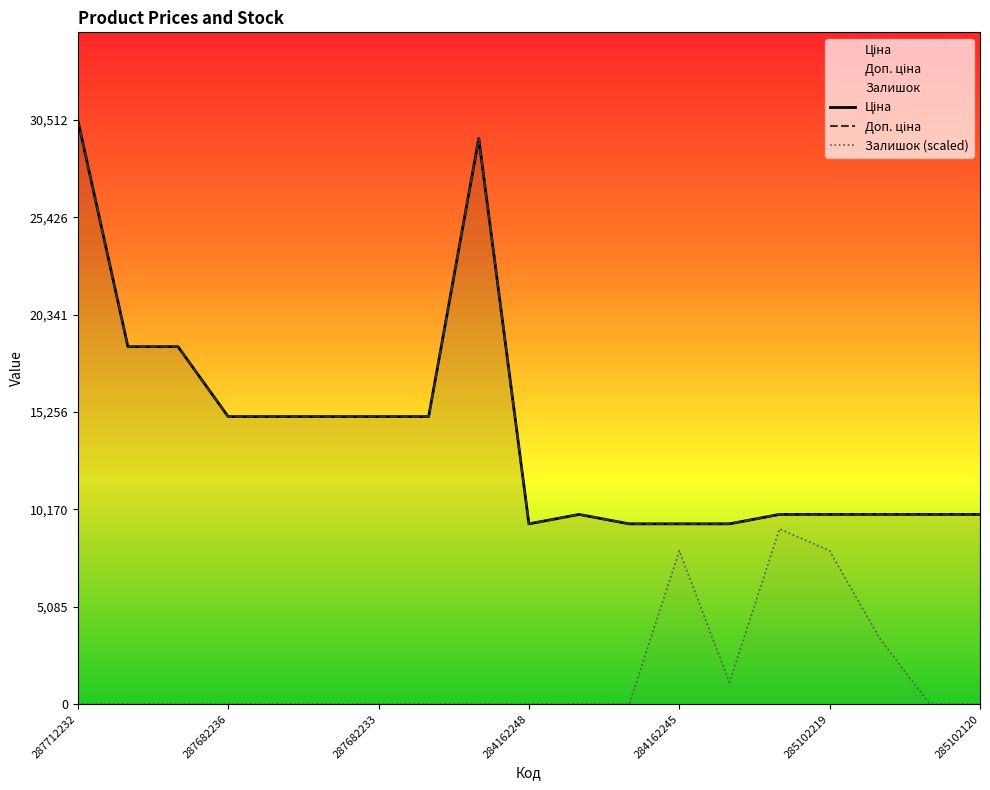

How many data points does each series have?

19